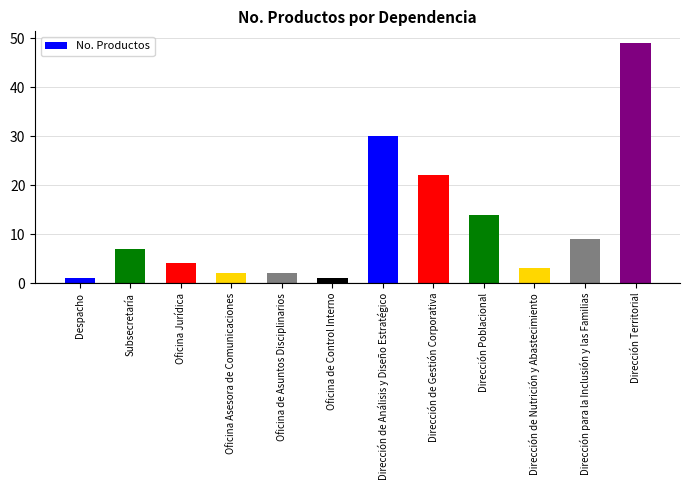

What is the approximate value at Oficina Jurídica?

4